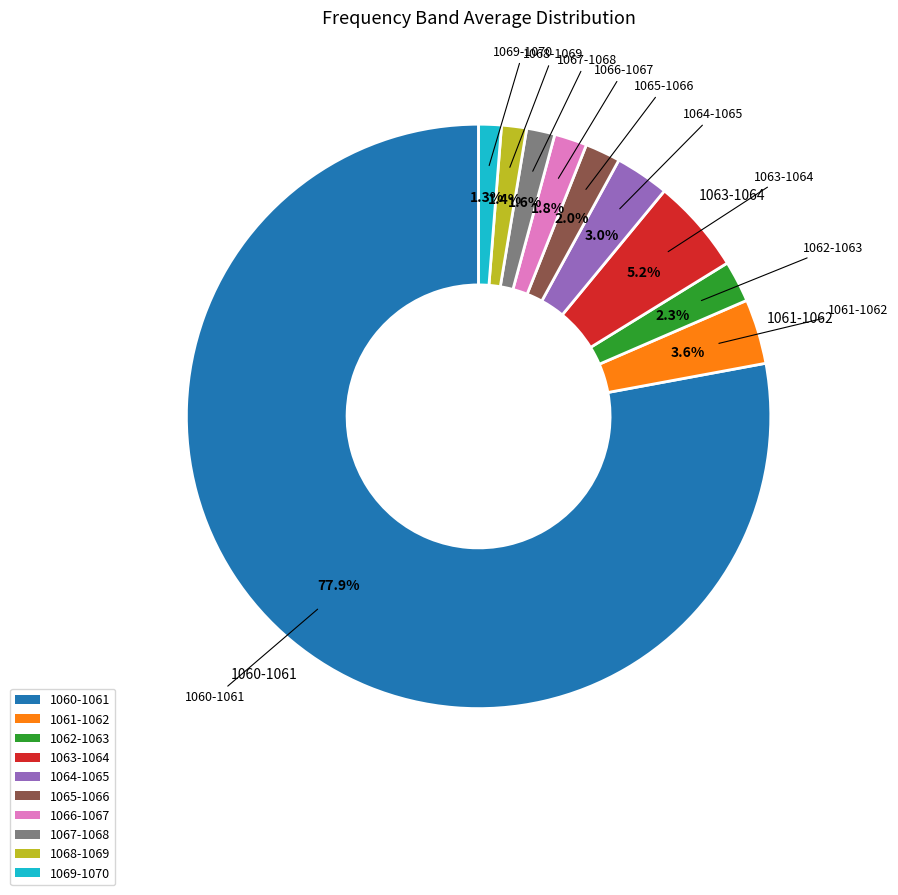

Which has a higher value, 1067-1068 or 1061-1062?

1061-1062